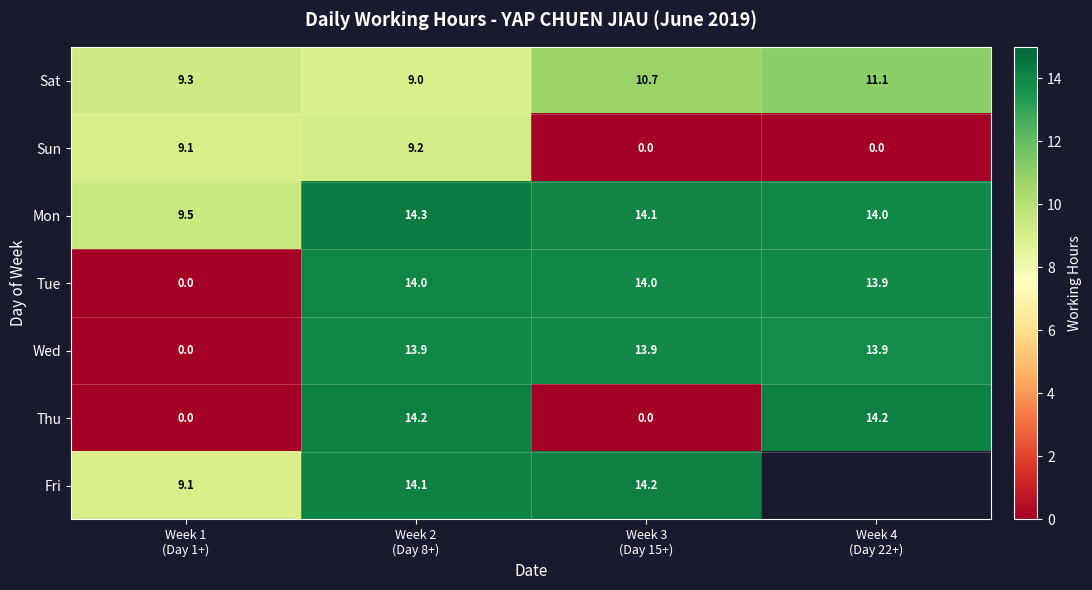

Count the number of categories in the chart.

4